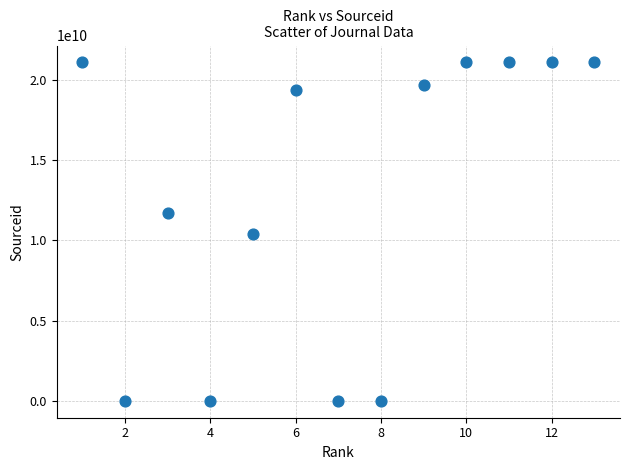

What is the range of X values (max minus min)?

12